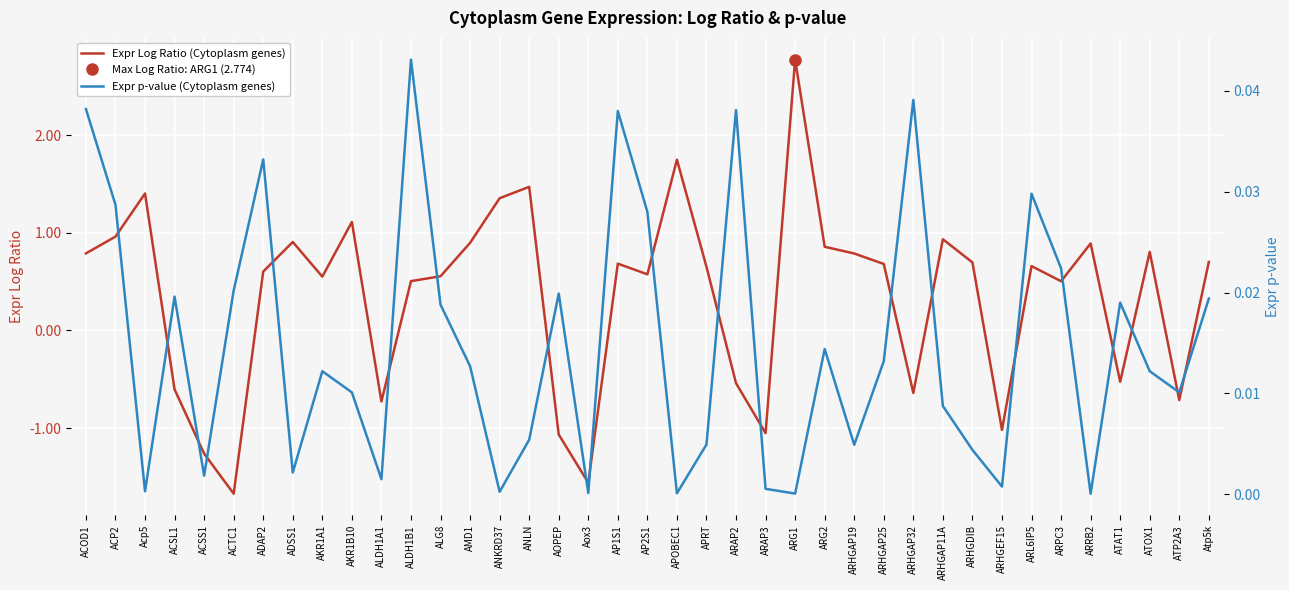

How many lines are shown in the chart?

2